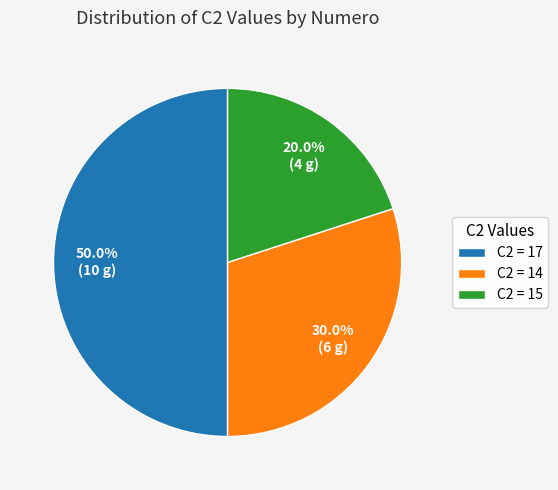

Approximately how many times larger is the value at C2 = 15 compared to C2 = 17?

0.4